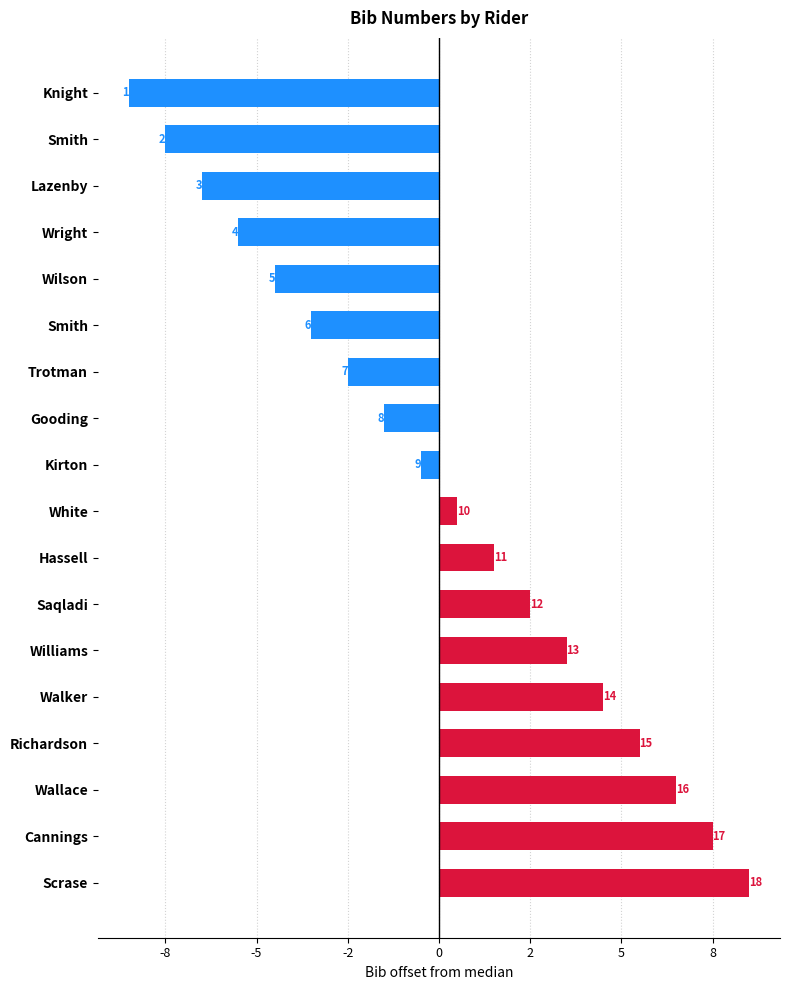

Are the bars horizontal?

Yes